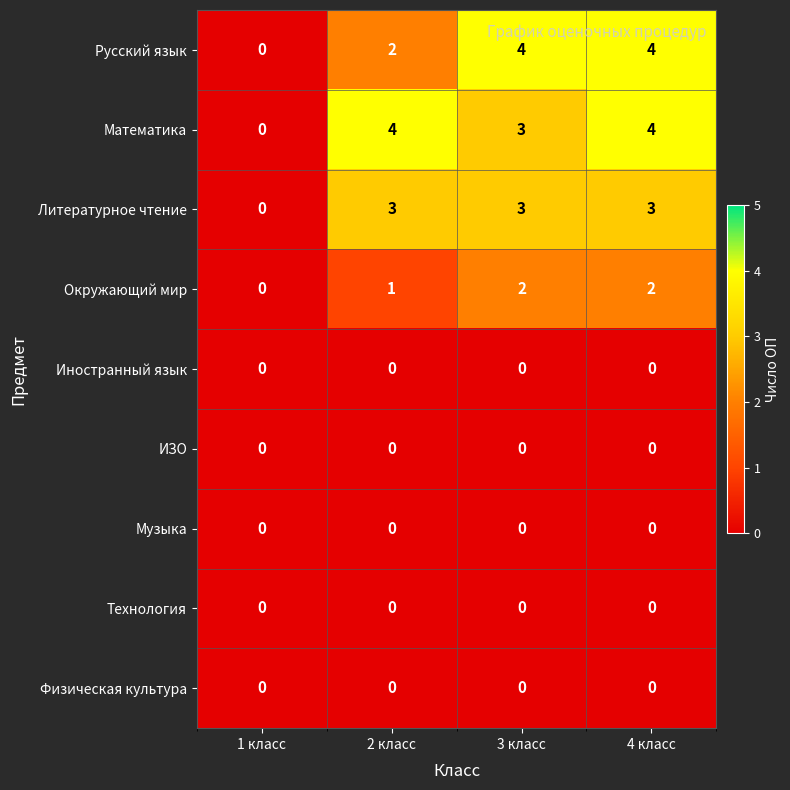

What is the spread (max minus min) of values at 4 класс?

4